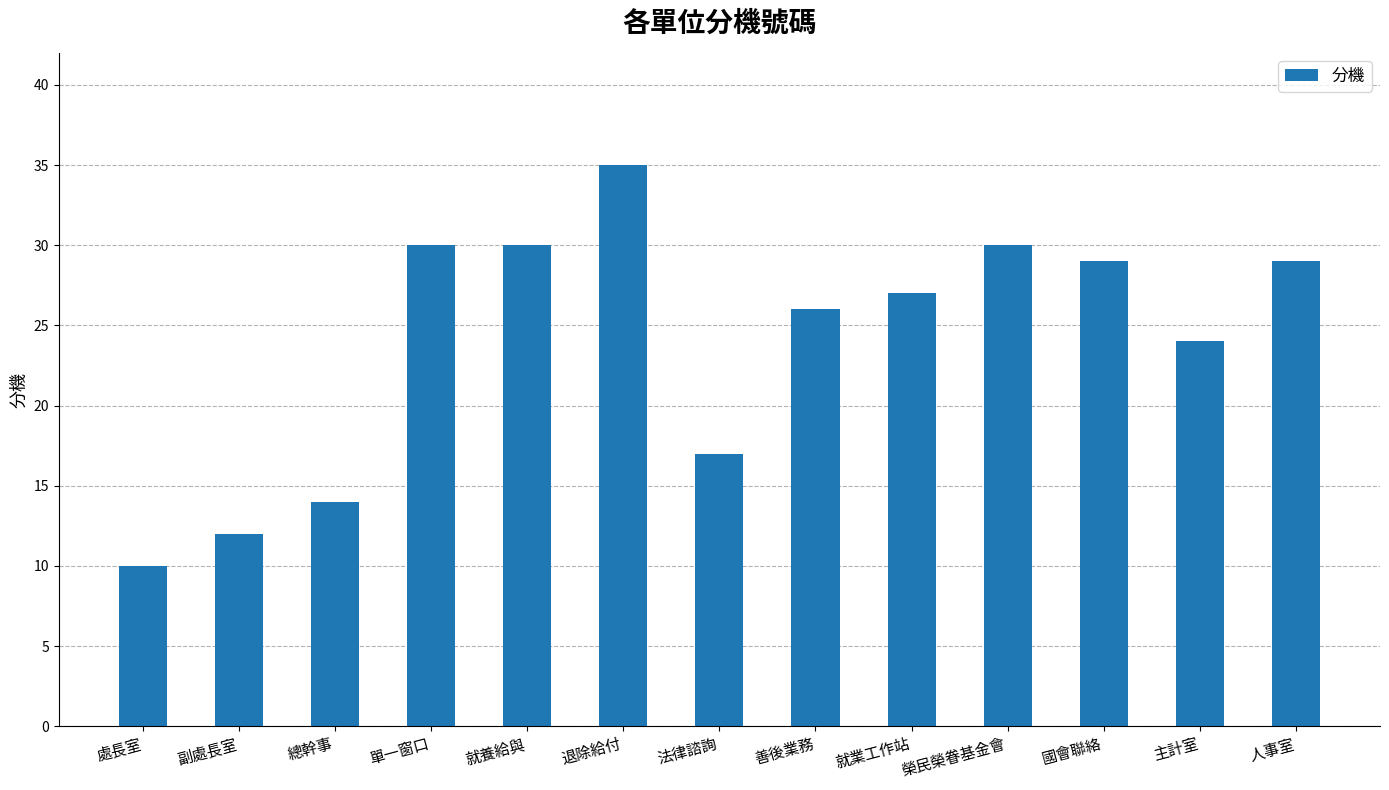

The chart shows a value of 17 at 善後業務. True or false?

False